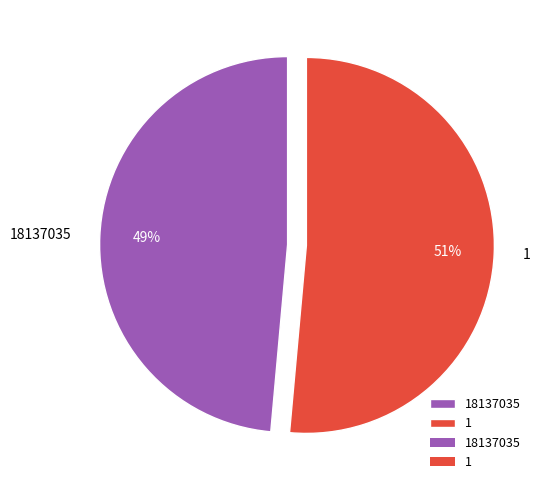

What is the smallest slice in the pie chart?

18137035